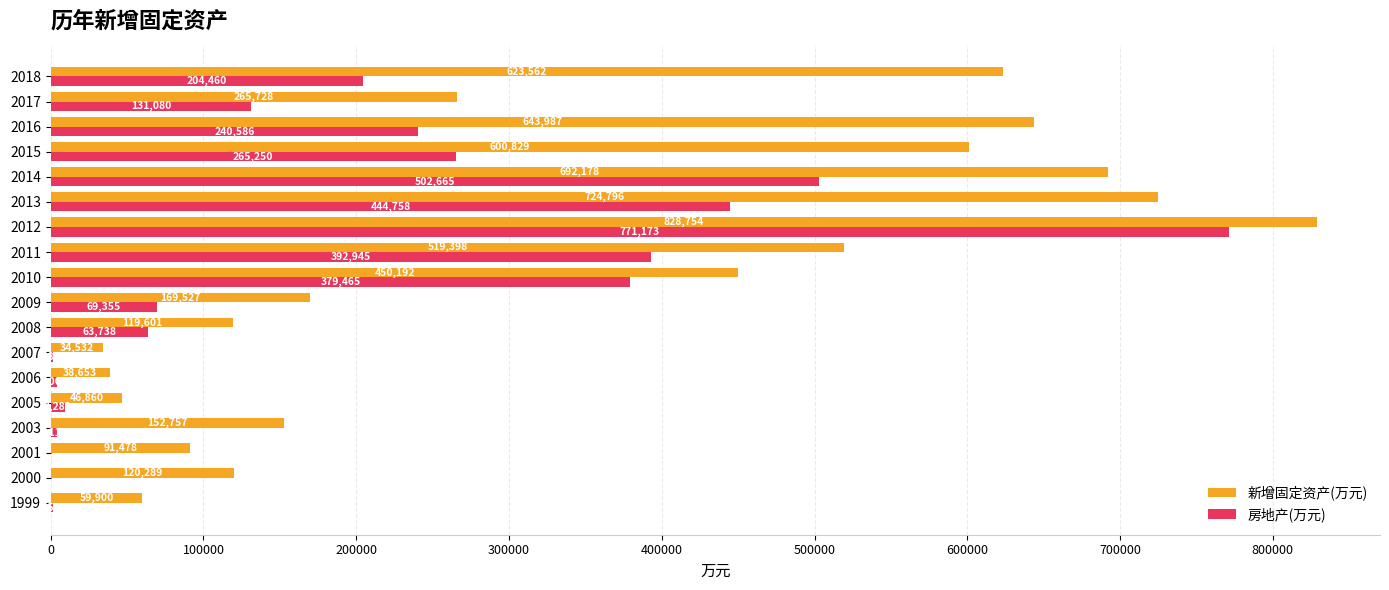

Which label corresponds to the largest value in the chart?

2012